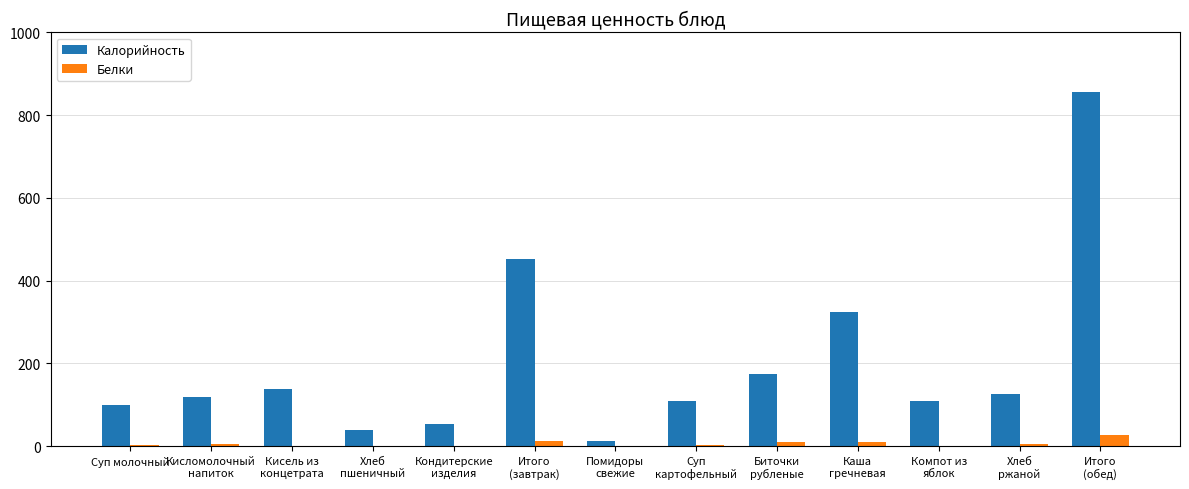

At which label does Белки first exceed 3?

Суп молочный